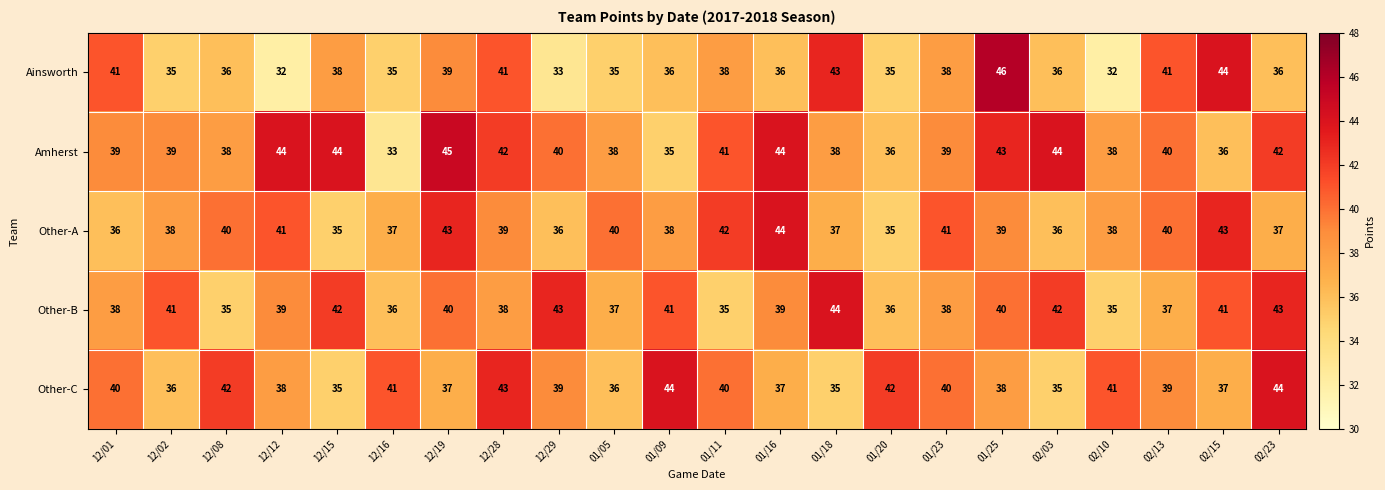

Which series has the largest total across all categories?

Amherst